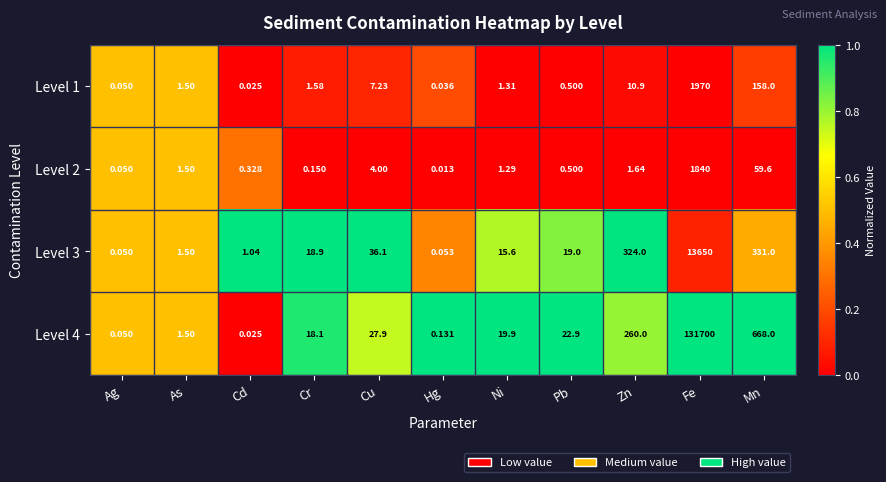

Which label corresponds to the largest value in the chart?

Fe